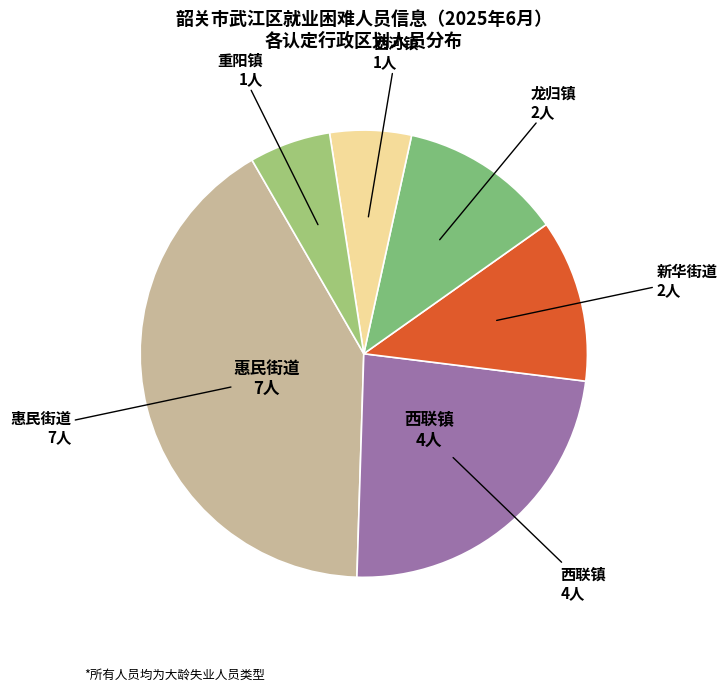

What is the smallest slice in the pie chart?

西河镇